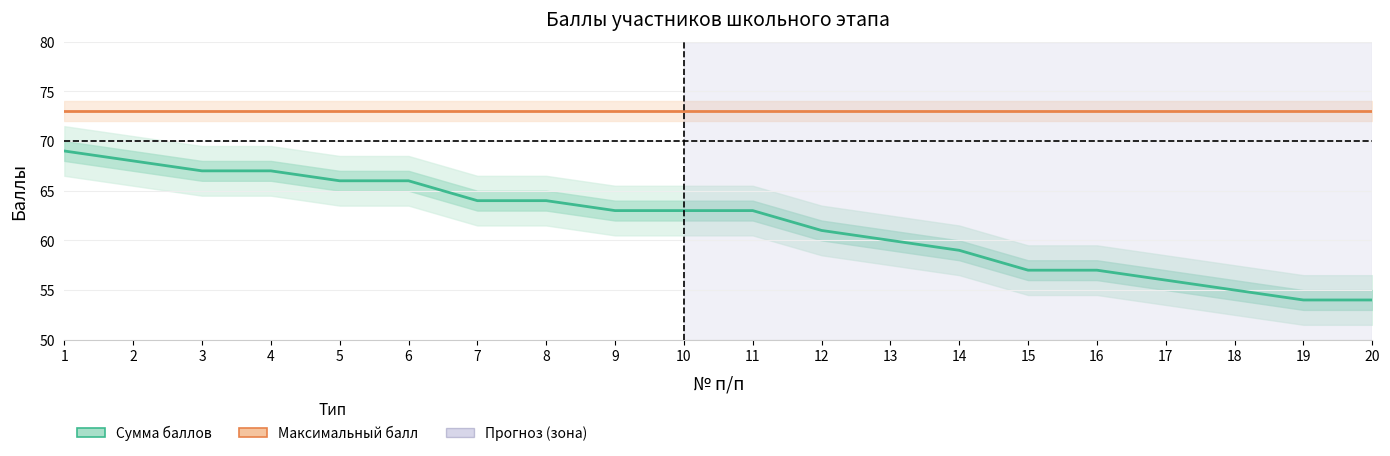

What is the greatest value displayed?

73